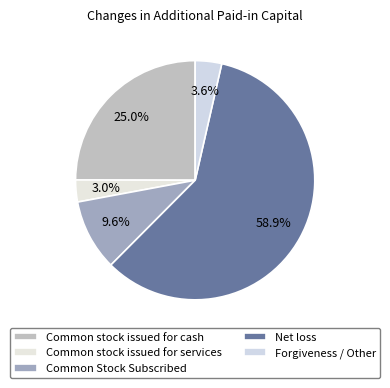

What is the total percentage of Common Stock Subscribed and Common stock issued for cash?

34.6%